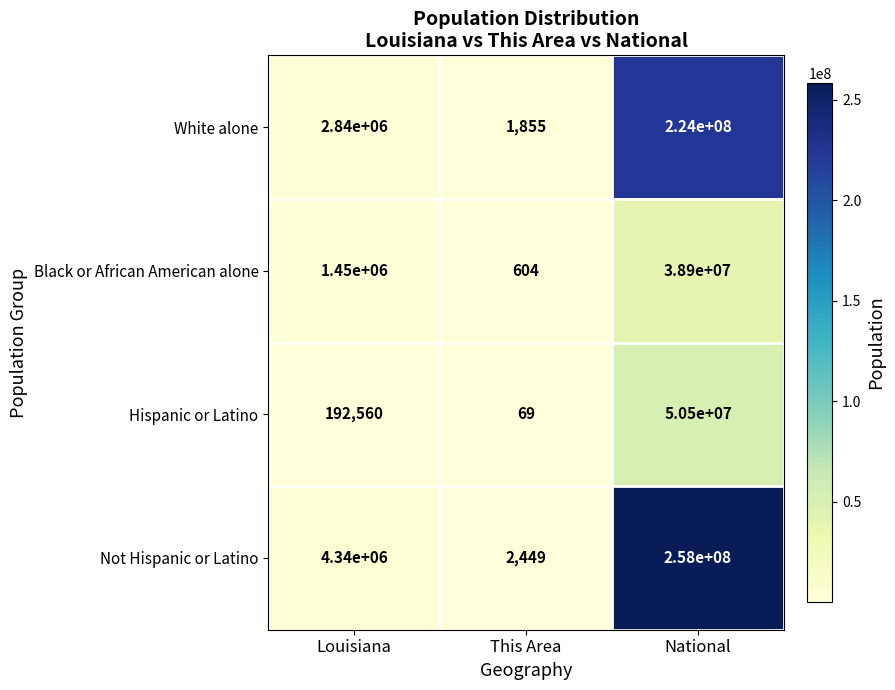

What is the approximate value of White alone at This Area, to the nearest 10?

1860